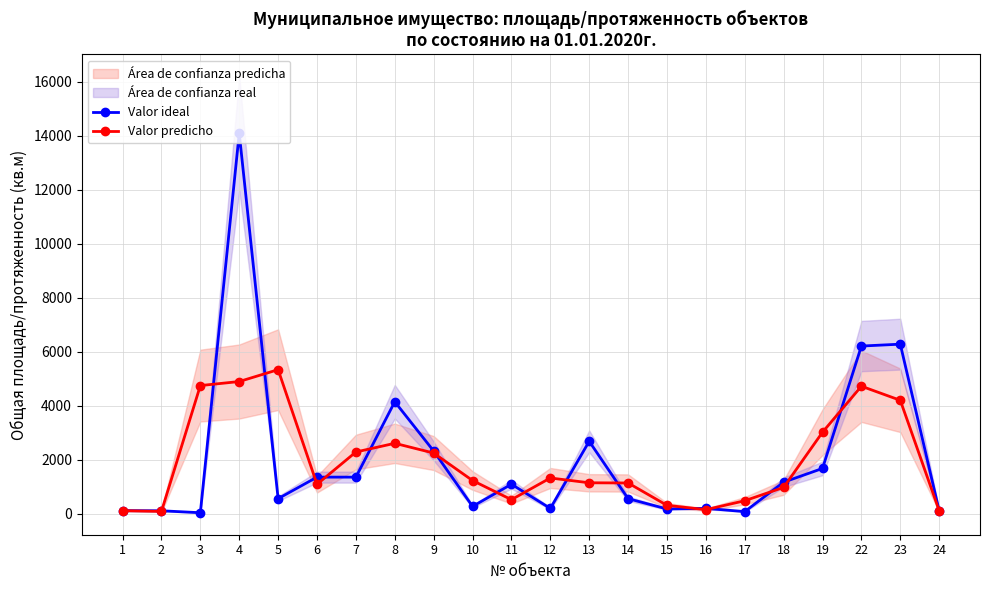

At which label does Valor ideal first exceed 1094?

4